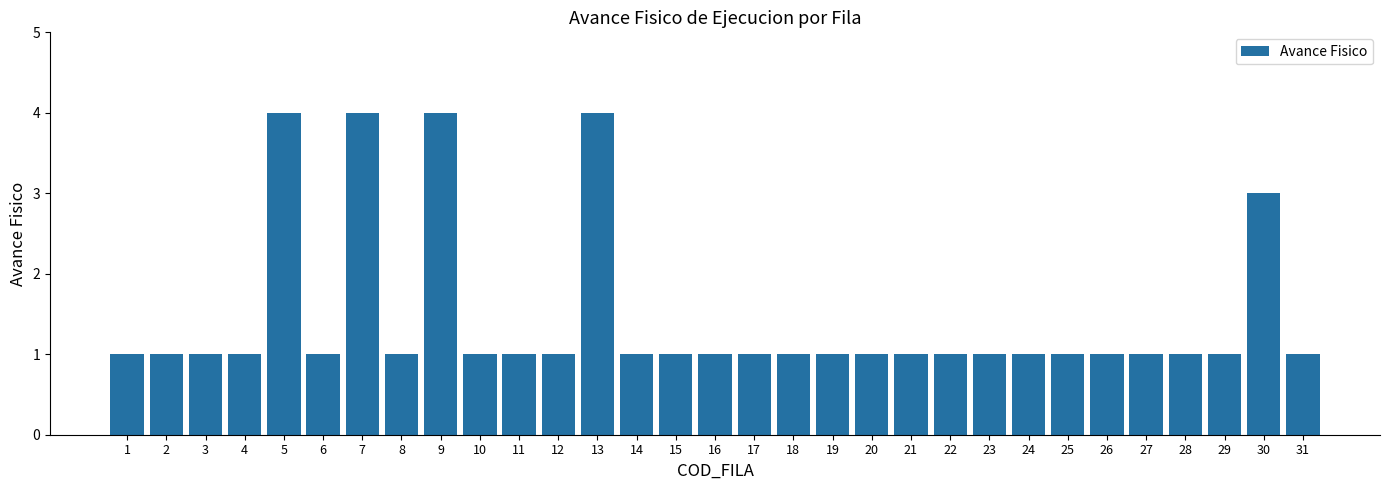

Reading left to right, list all the values displayed in this chart.

1=1	2=1	3=1	4=1	5=4	6=1	7=4	8=1	9=4	10=1	11=1	12=1	13=4	14=1	15=1	16=1	17=1	18=1	19=1	20=1	21=1	22=1	23=1	24=1	25=1	26=1	27=1	28=1	29=1	30=3	31=1